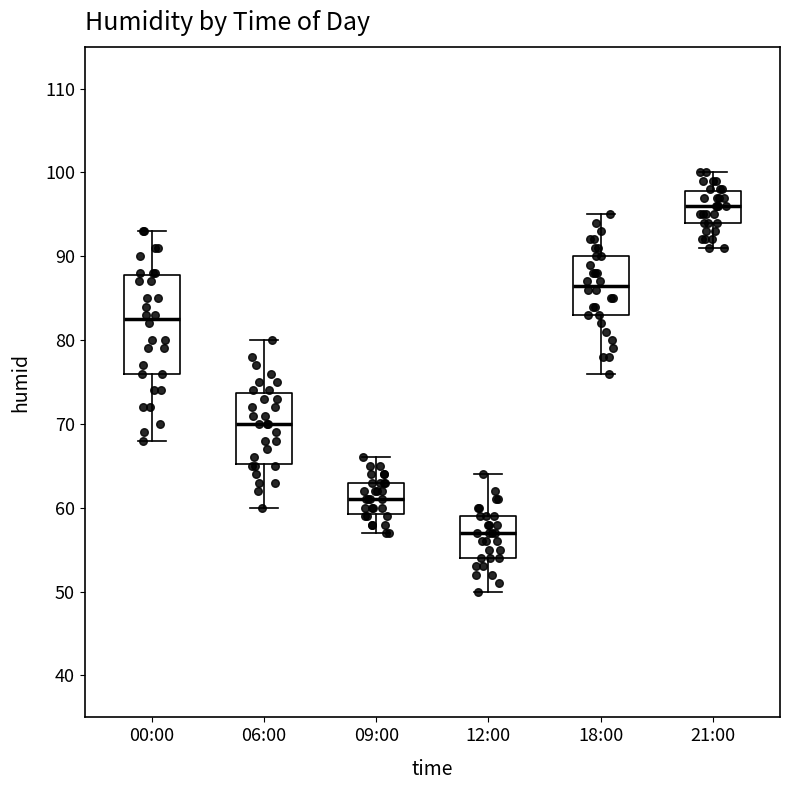

Which box's median line is the lowest?

12:00